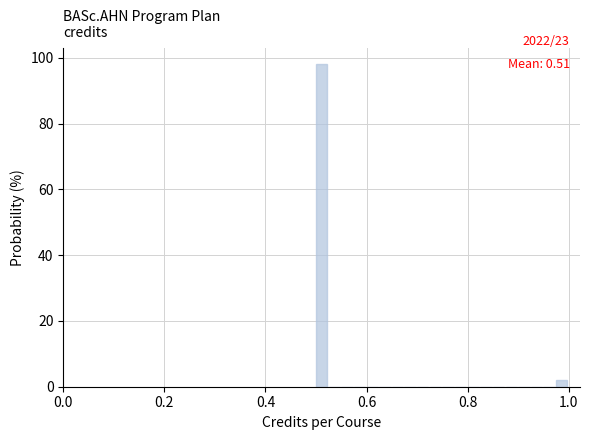

Around what value on the x-axis is the tallest bar? Give the approximate position of its centre, as read against the axis.

0.52